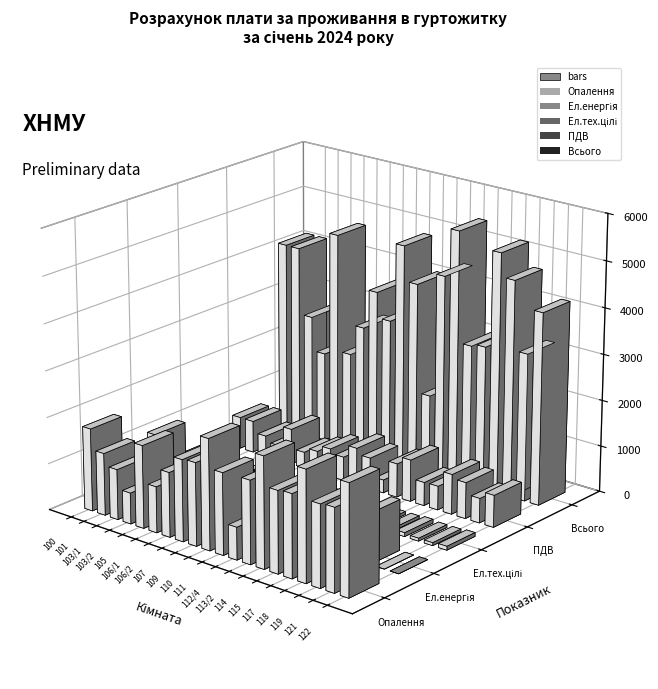

What is the difference between the ПДВ values at 100 and 101?

0.5